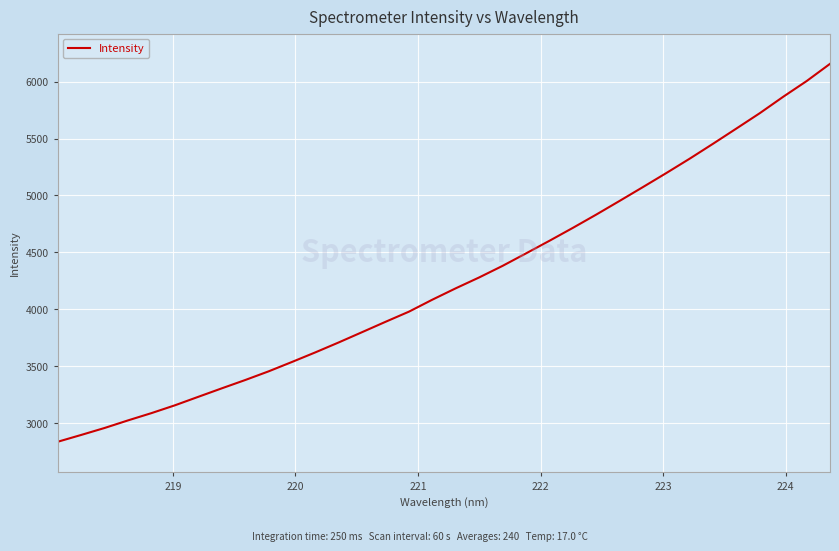

What is the greatest value displayed?

6155.6